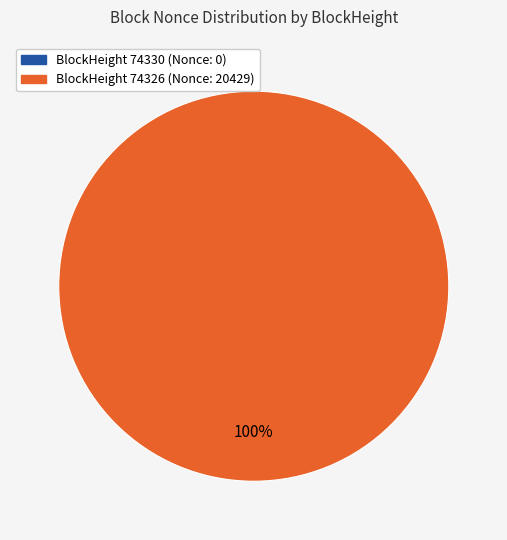

Which category accounts for the majority?

74326